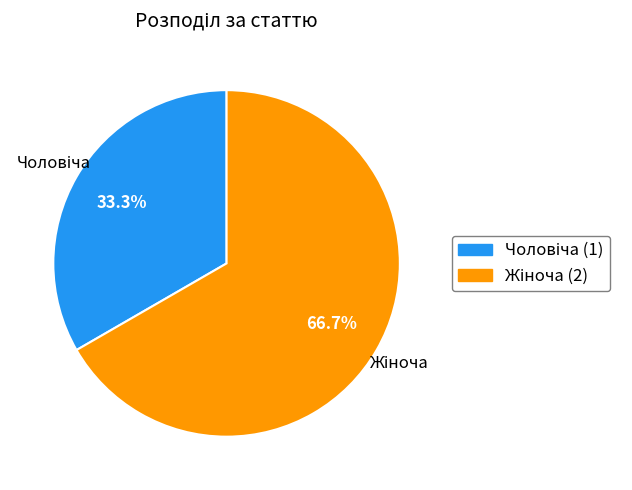

Is there any slice that represents more than half of the pie?

Yes